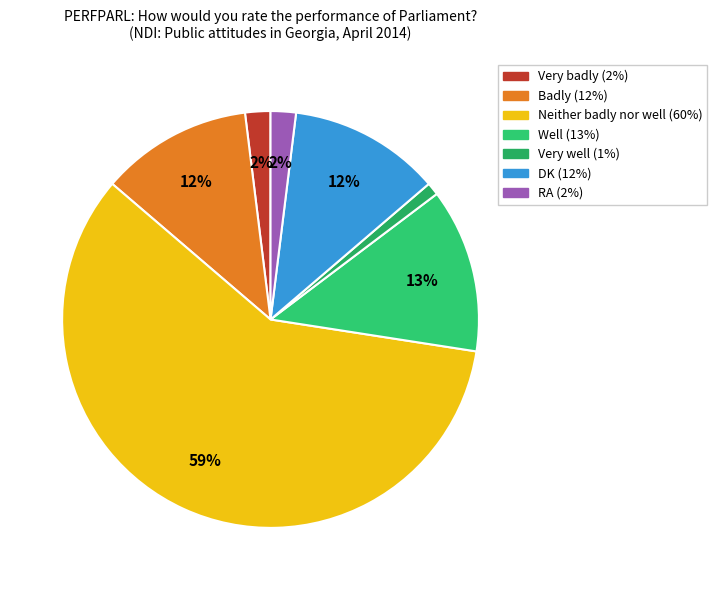

To the nearest percent, what is the average slice percentage?

14%